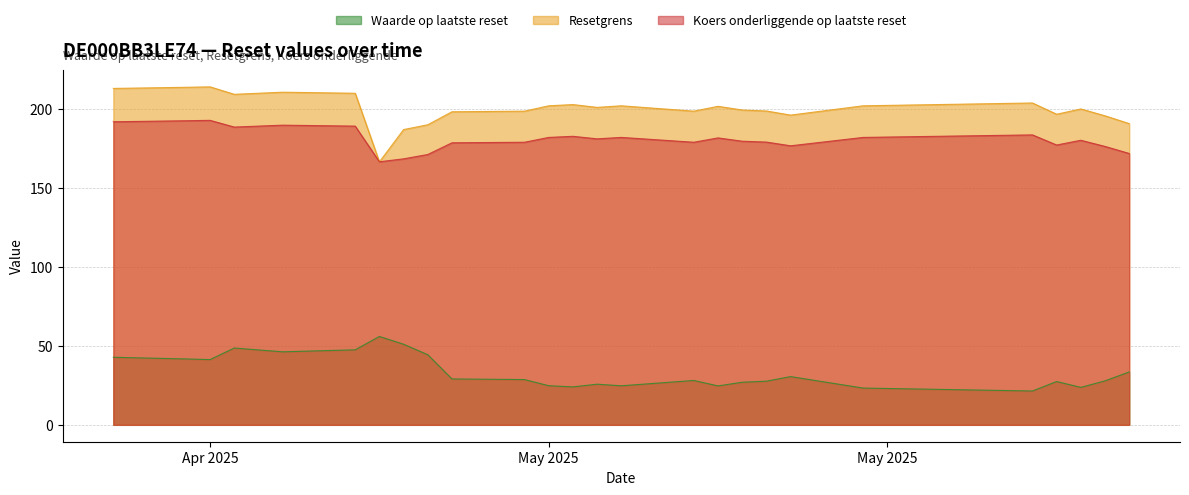

How many lines are shown in the chart?

3